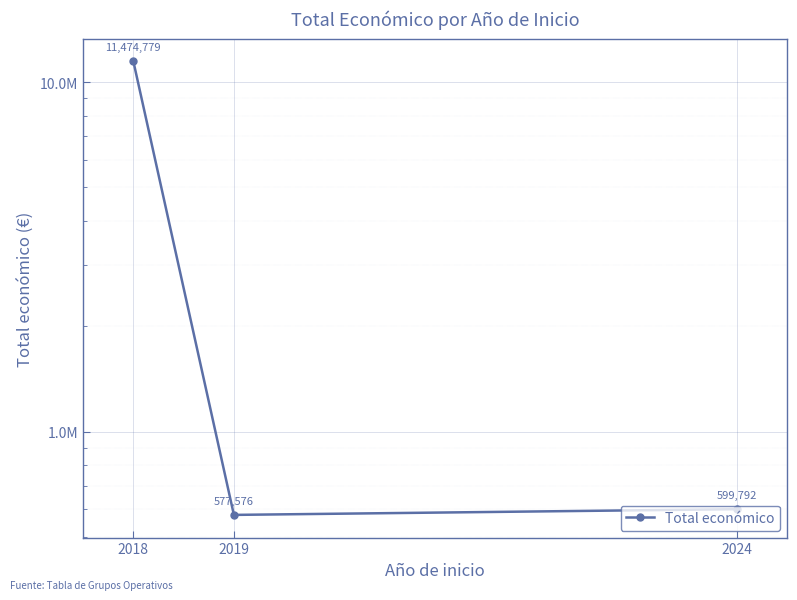

Where is the data nearest to the value 6026177?

2024